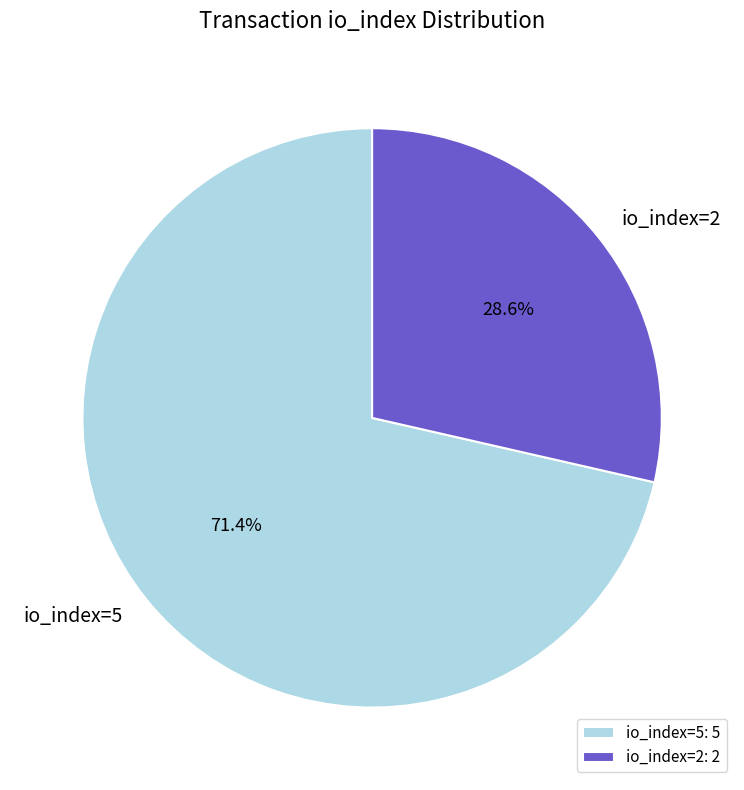

Rank the categories by value from highest to lowest.

io_index=5, io_index=2